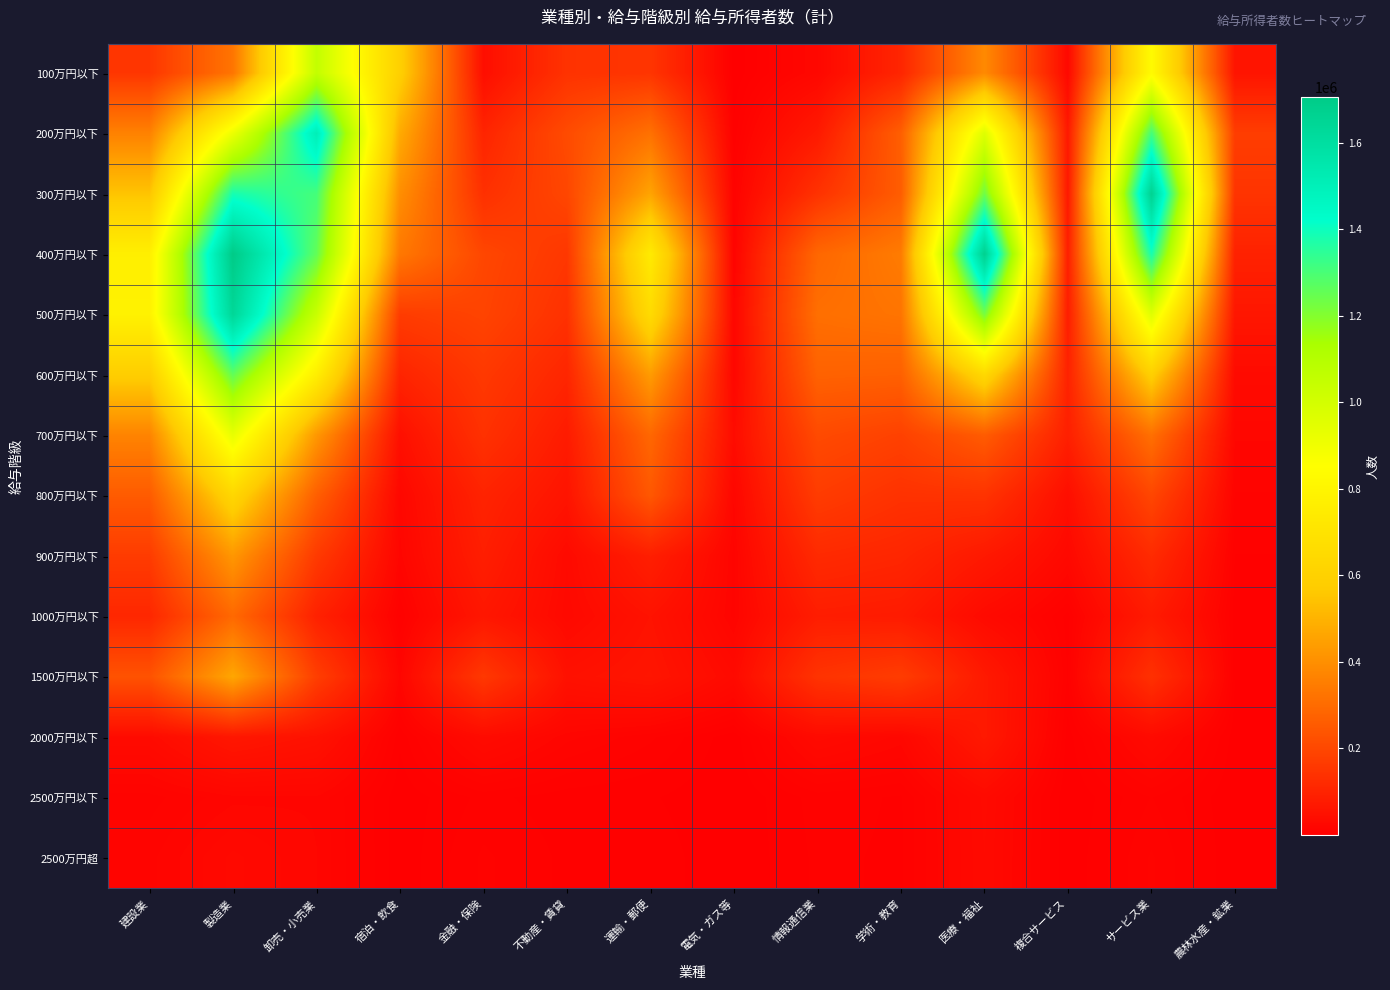

Which series changed the most between 卸売・小売業 and 複合サービス?

200万円以下